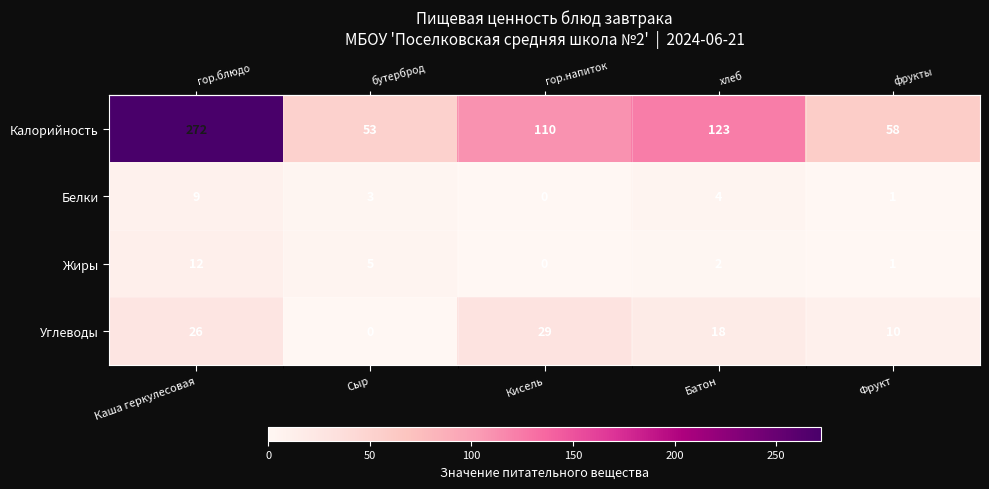

Which series has the largest total across all categories?

Калорийность